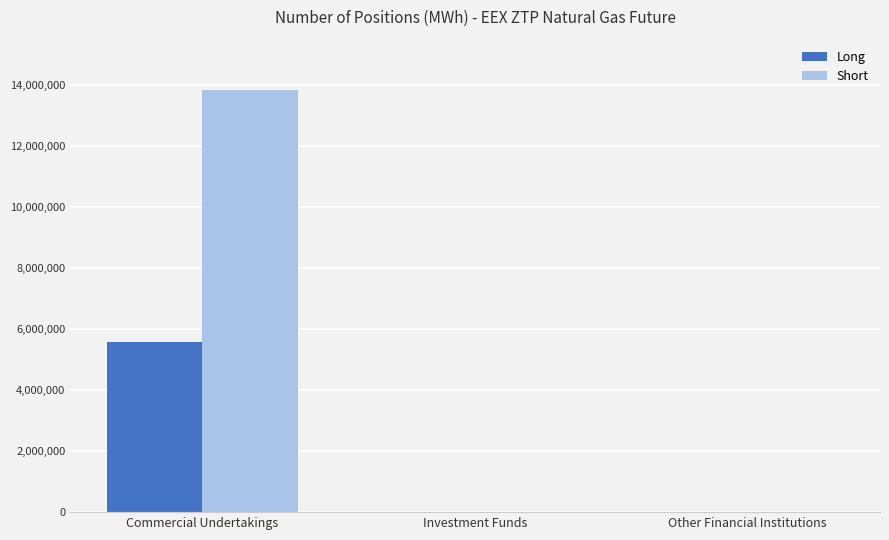

The value of Long at Investment Funds is 3647590. True or false?

False